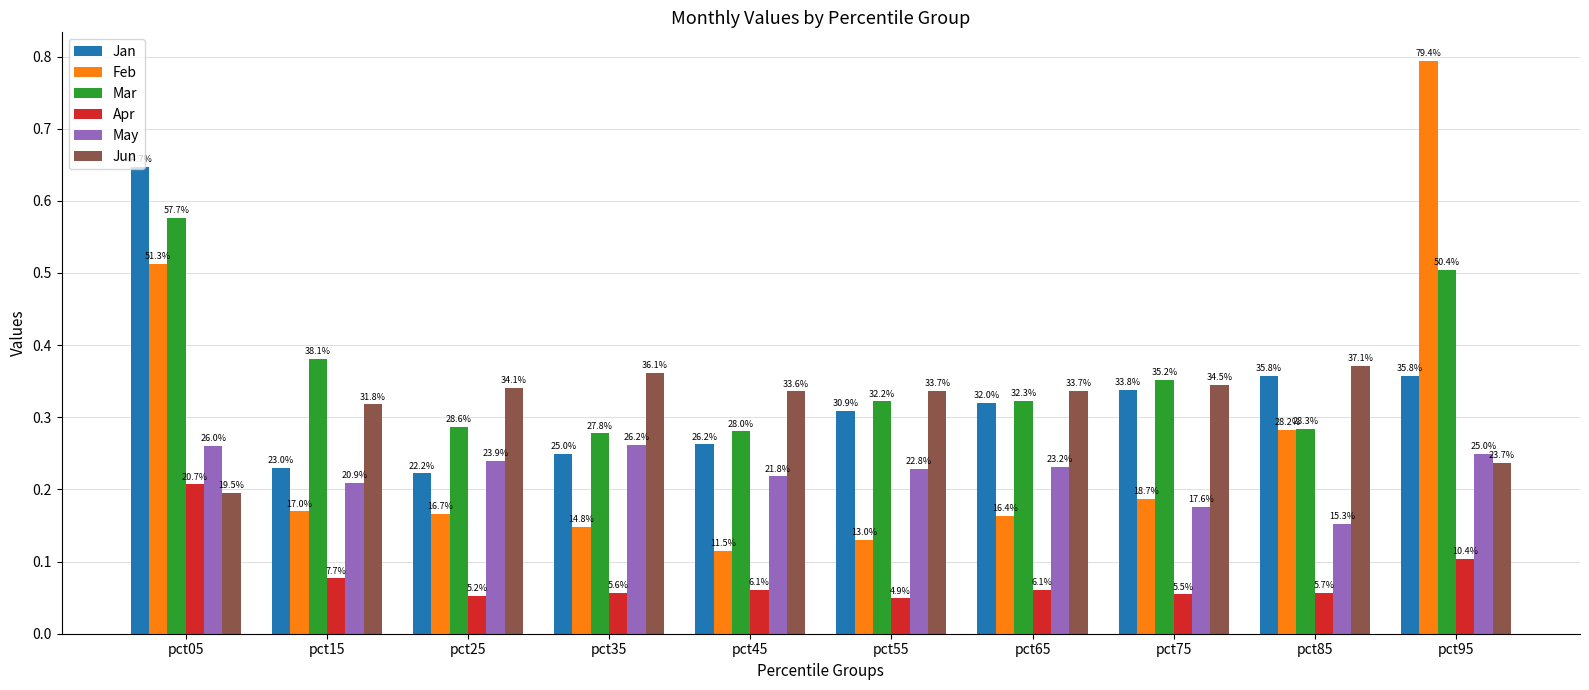

Which series has the largest range (max minus min)?

Feb